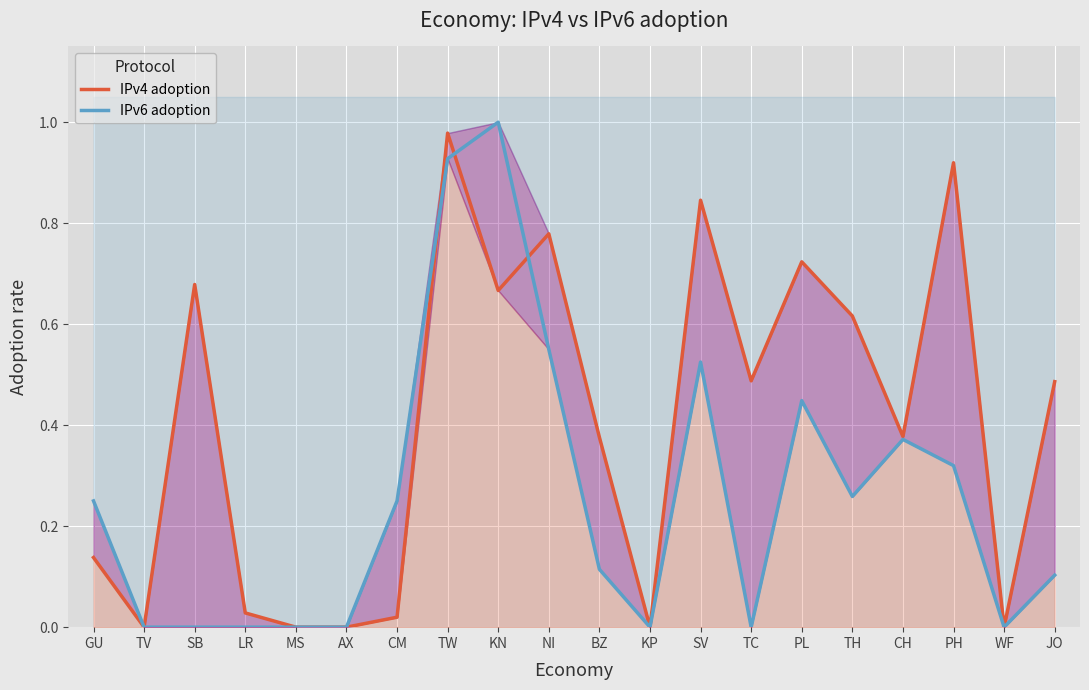

At how many categories does at least one series exceed 0?

15